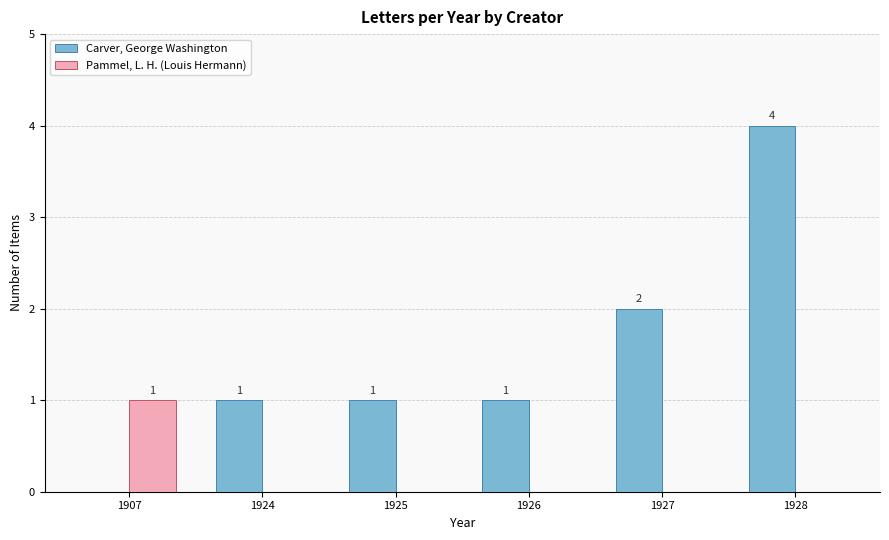

The Pammel, L. H. (Louis Hermann) series shows 1 at 1907. True or false?

True